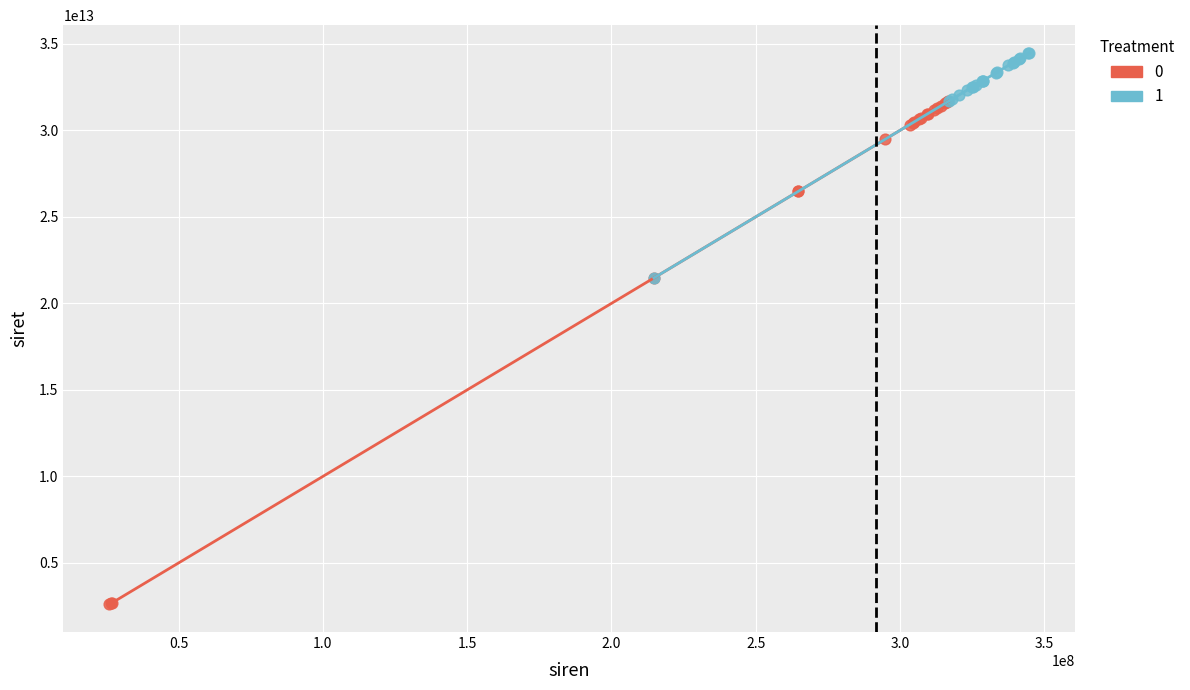

What are all the series names shown in the legend?

0, 1